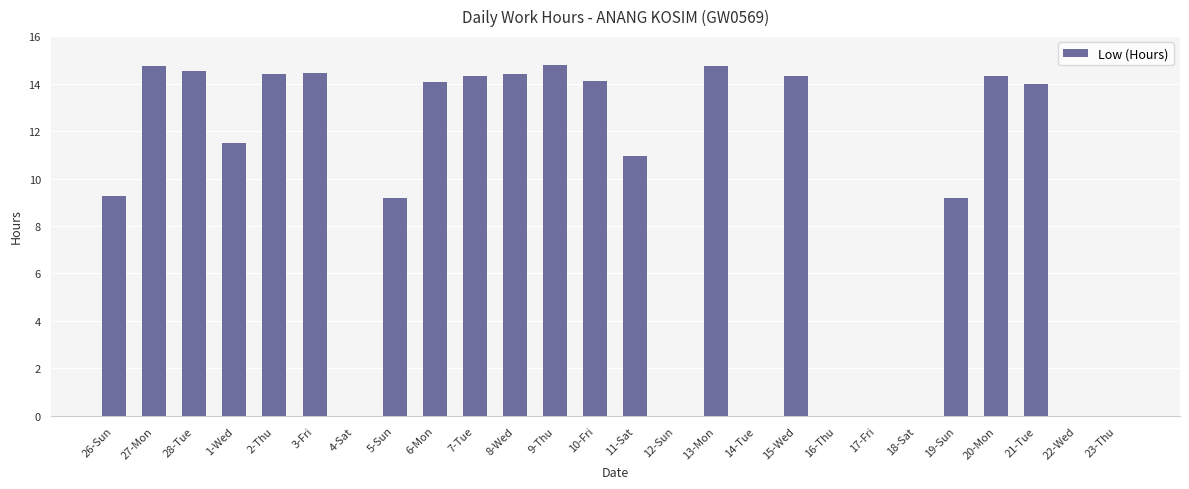

How many categories are shown in the chart?

26